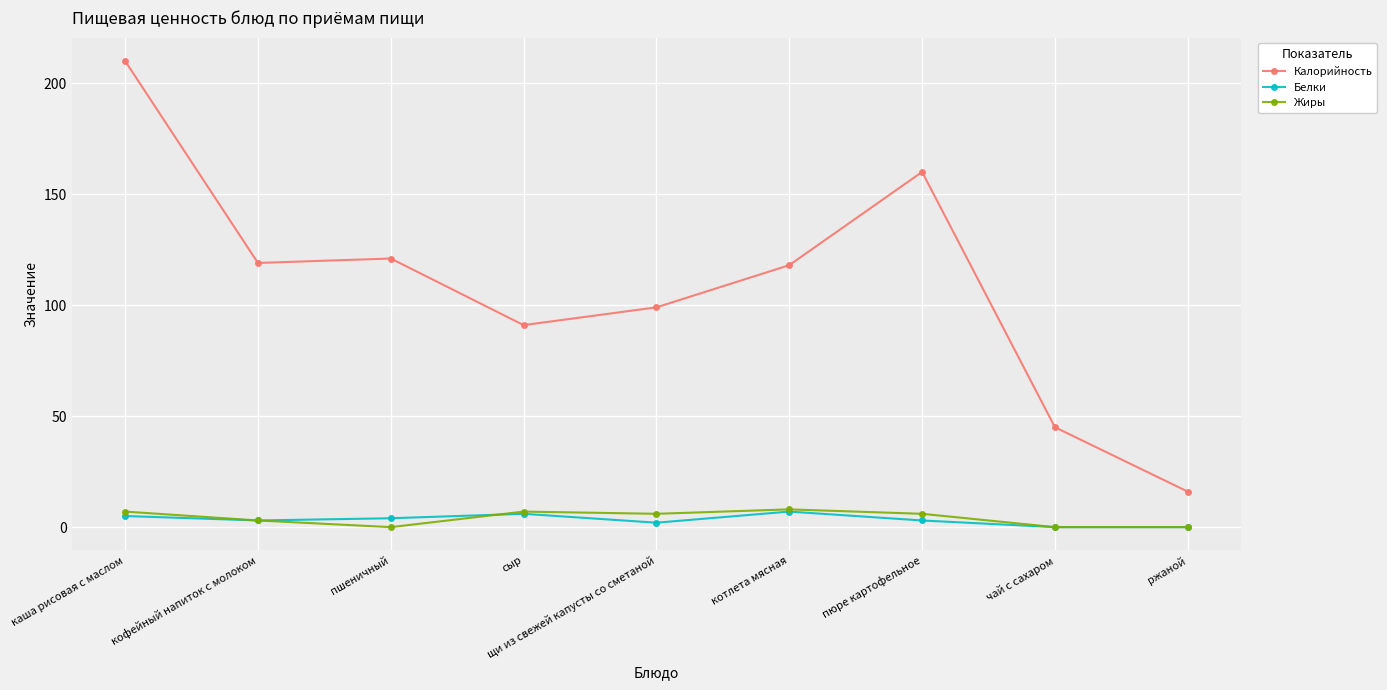

Where does the Белки series first go above 3?

каша рисовая с маслом